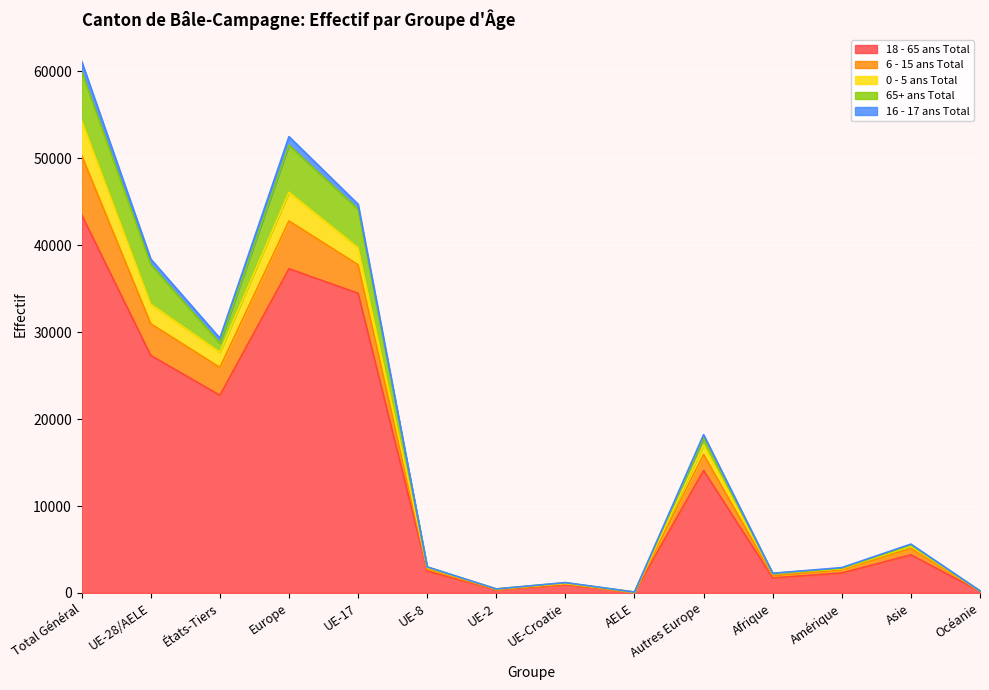

At which category is the sum across all series the highest?

Total Général